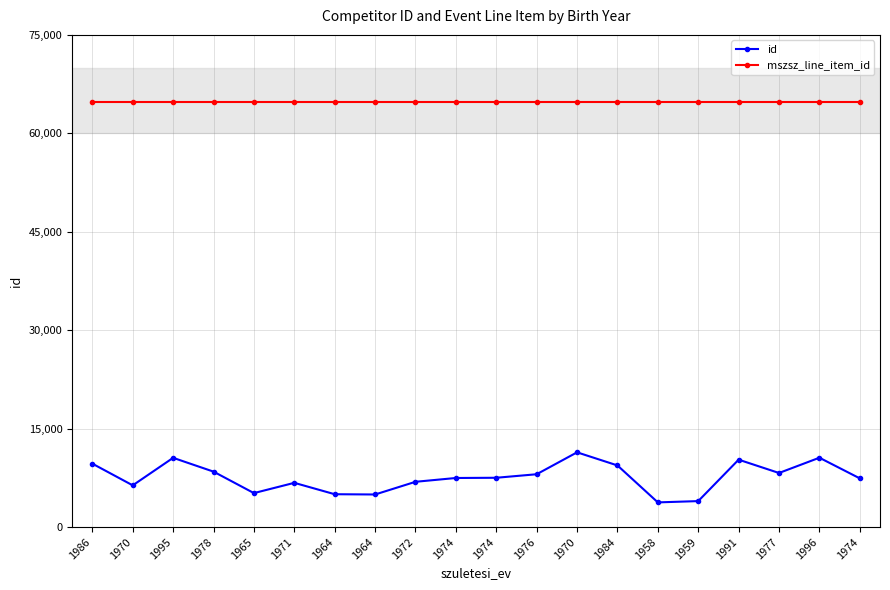

How many data points does each series have?

20